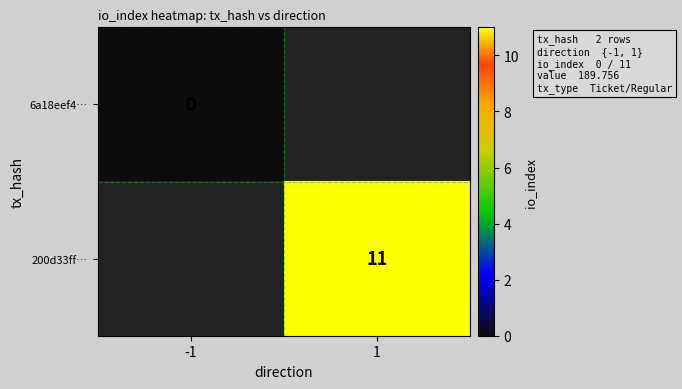

True or false: 200d33ff… has a value of 11 at 1.

True